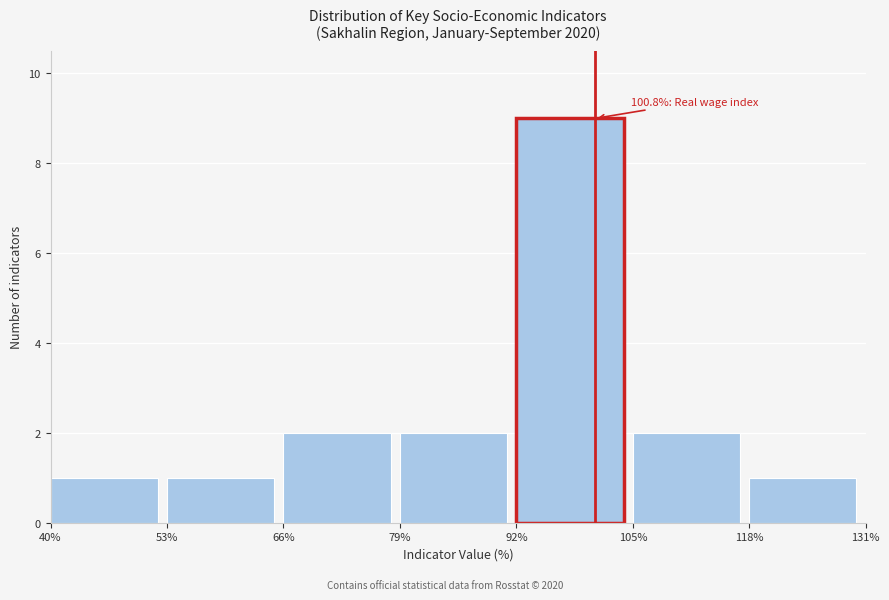

Which range on the x-axis has the tallest bar?

92% to 105%